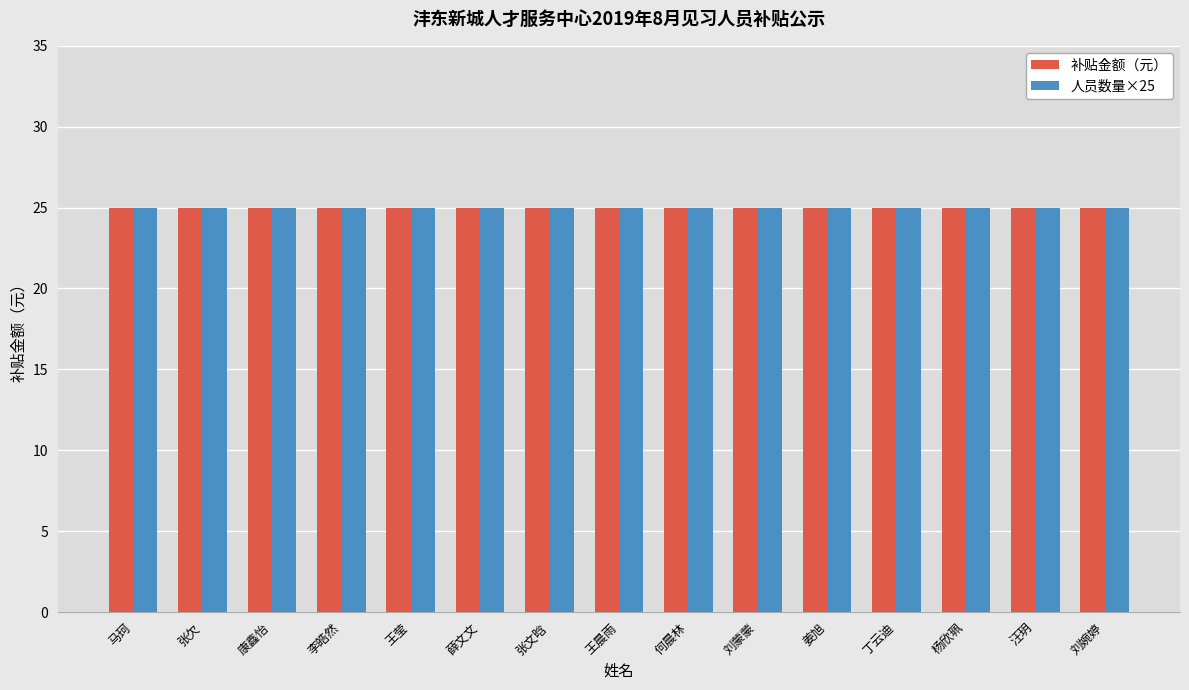

At which category is the sum across all series the highest?

马珂